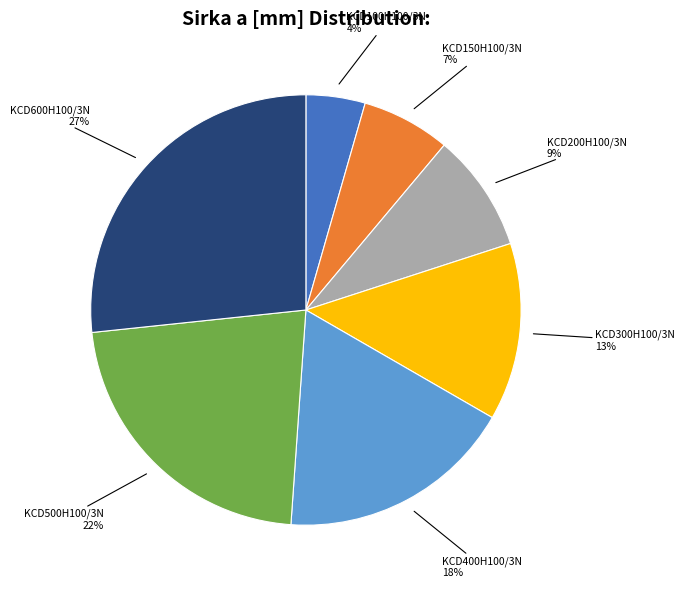

Which category has the smallest portion of the pie?

KCD100H100/3N